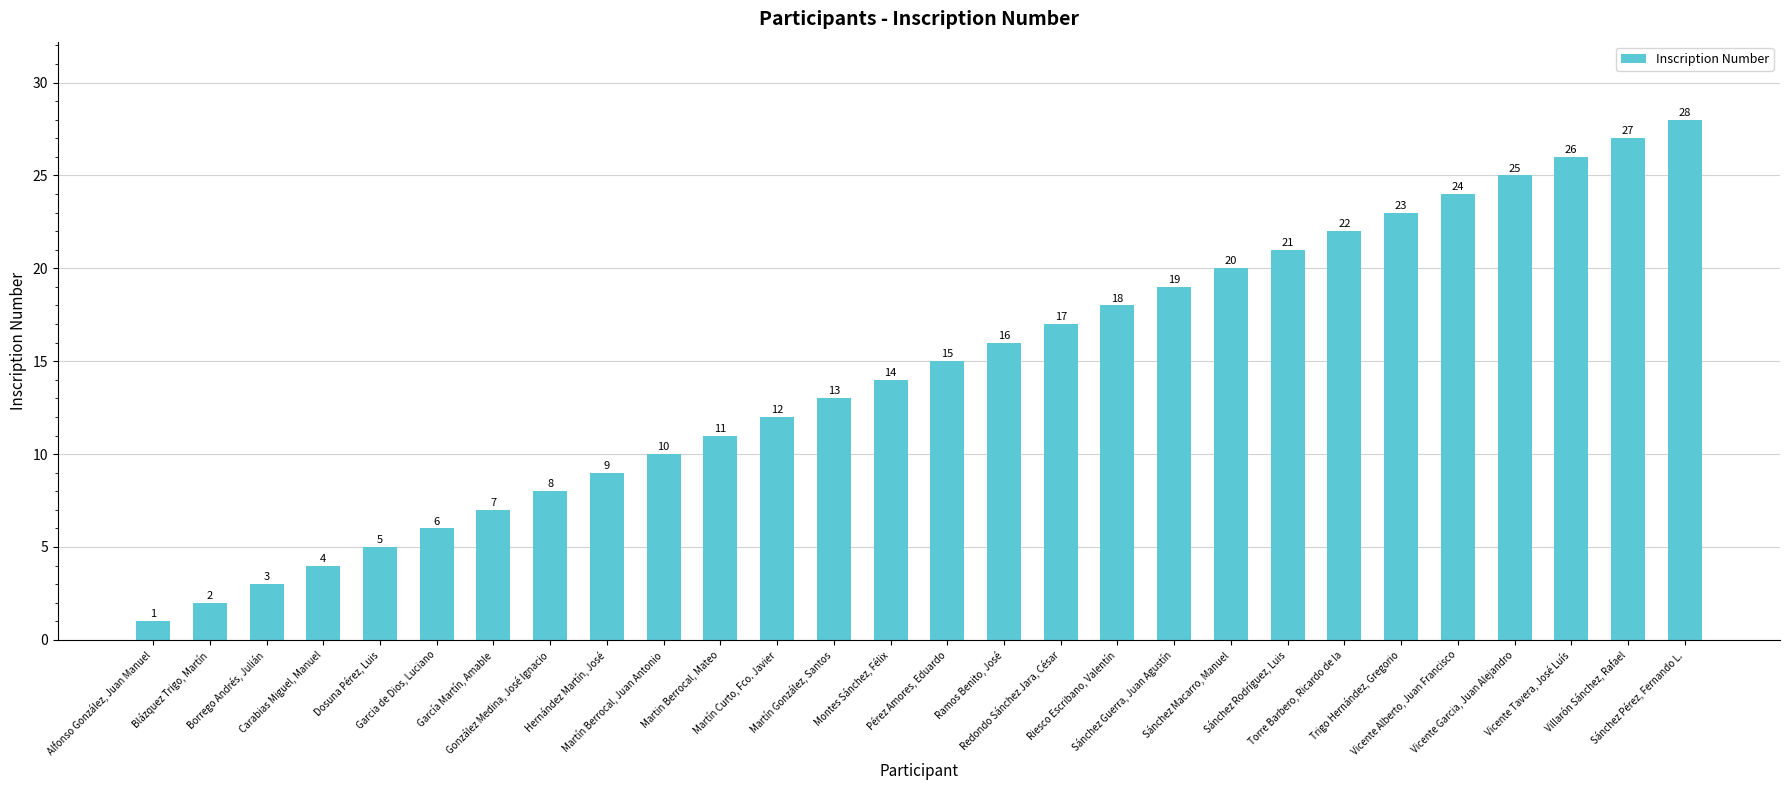

What is the sum of all values?

406